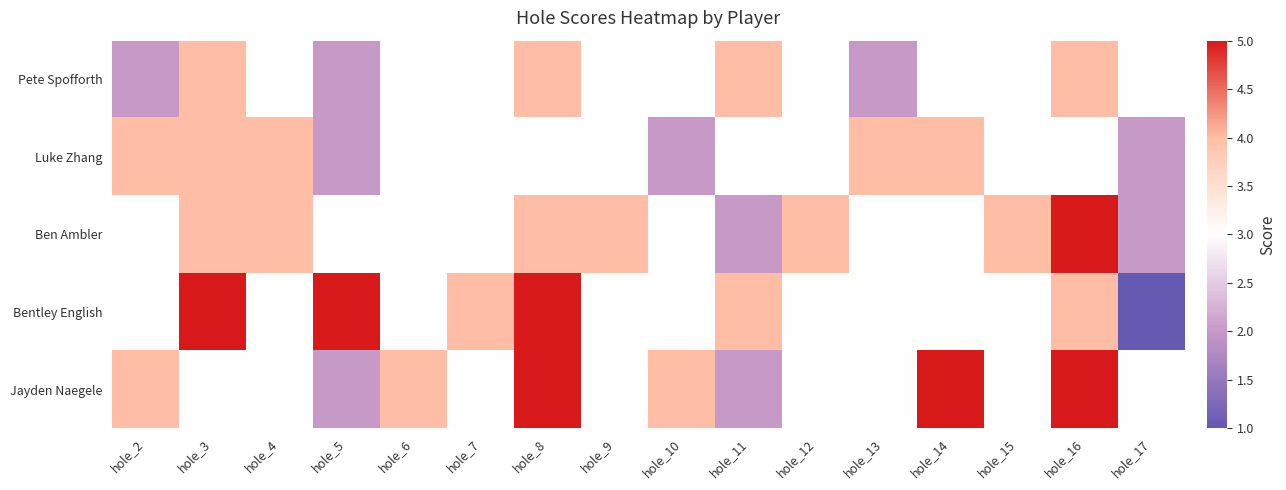

Which series has the widest spread of values?

Bentley English